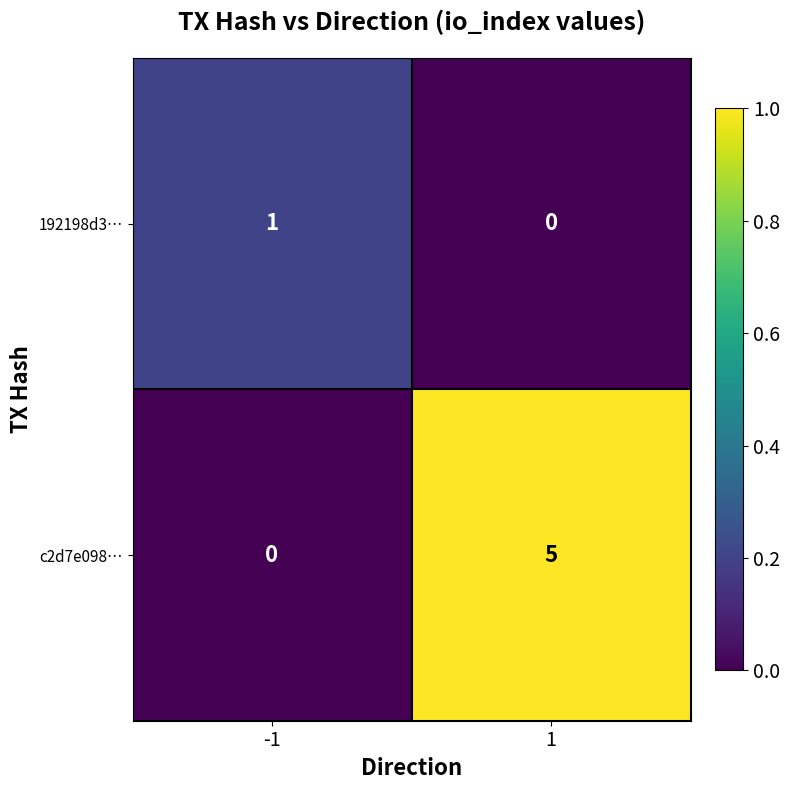

Rank the series by their maximum value, from lowest to highest.

192198d3…, c2d7e098…